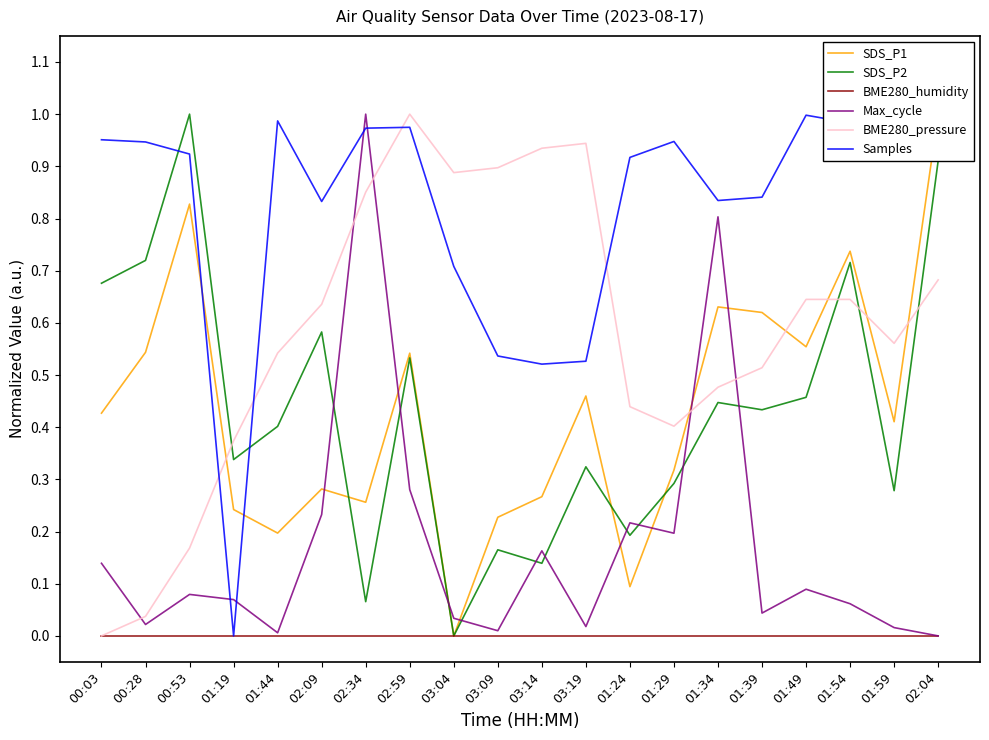

Is the value of BME280_pressure at 01:44 greater than the value of Max_cycle at 00:03?

Yes